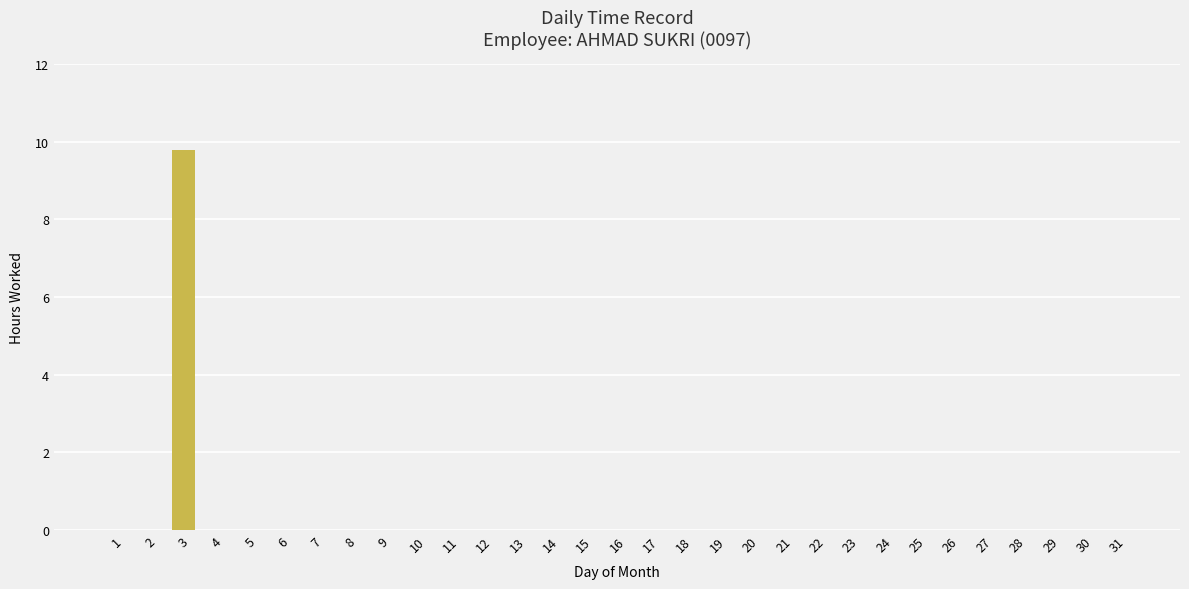

Reading left to right, transcribe all the data shown in this chart.

1=0.0	2=0.0	3=9.8	4=0.0	5=0.0	6=0.0	7=0.0	8=0.0	9=0.0	10=0.0	11=0.0	12=0.0	13=0.0	14=0.0	15=0.0	16=0.0	17=0.0	18=0.0	19=0.0	20=0.0	21=0.0	22=0.0	23=0.0	24=0.0	25=0.0	26=0.0	27=0.0	28=0.0	29=0.0	30=0.0	31=0.0